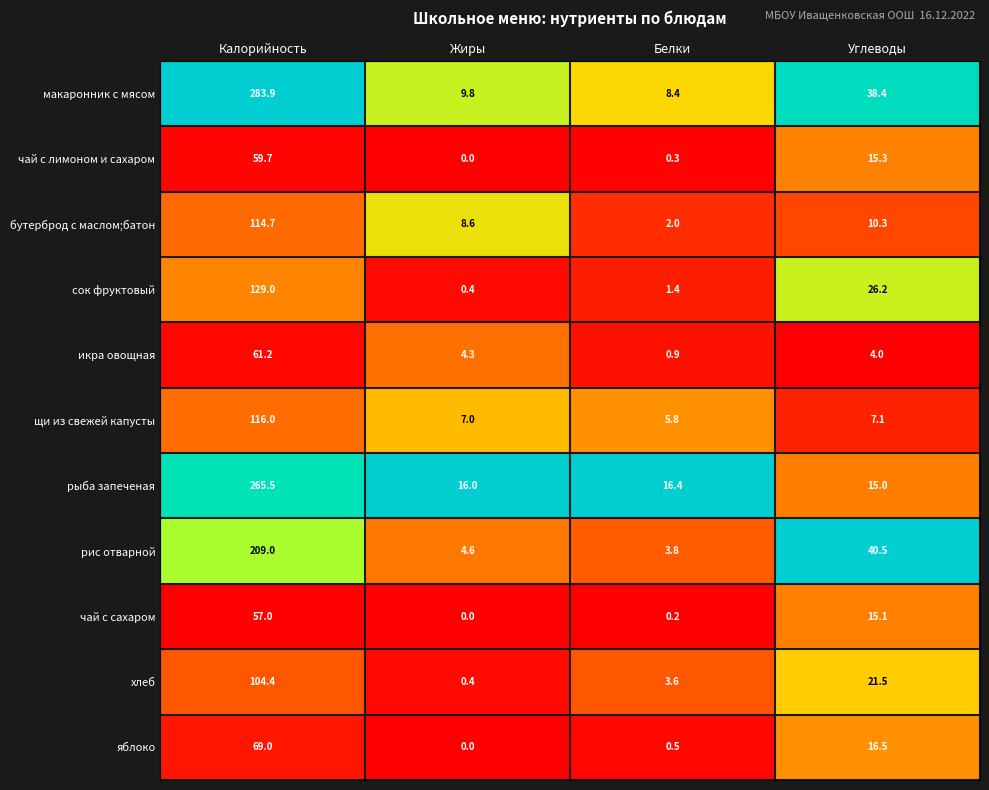

How many categories are shown in the chart?

4